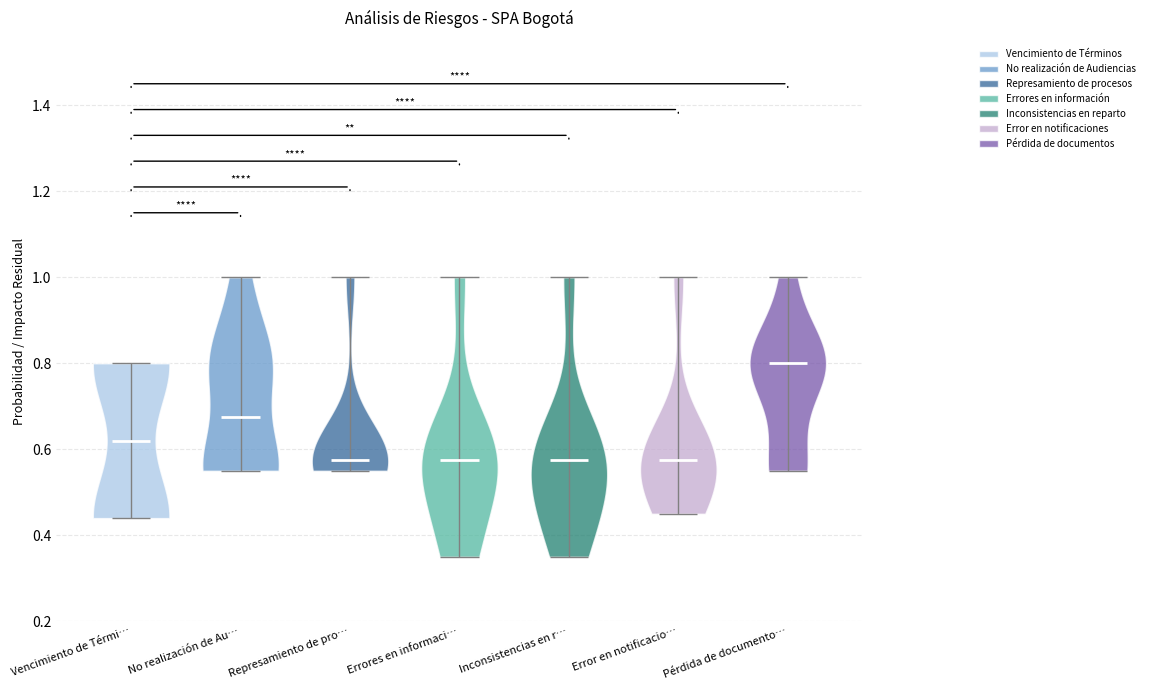

Where does the median line of the violin for Errores en informaci… sit on the y-axis? The values are not printed on the chart, so give them approximately, as read against the axis.

0.58